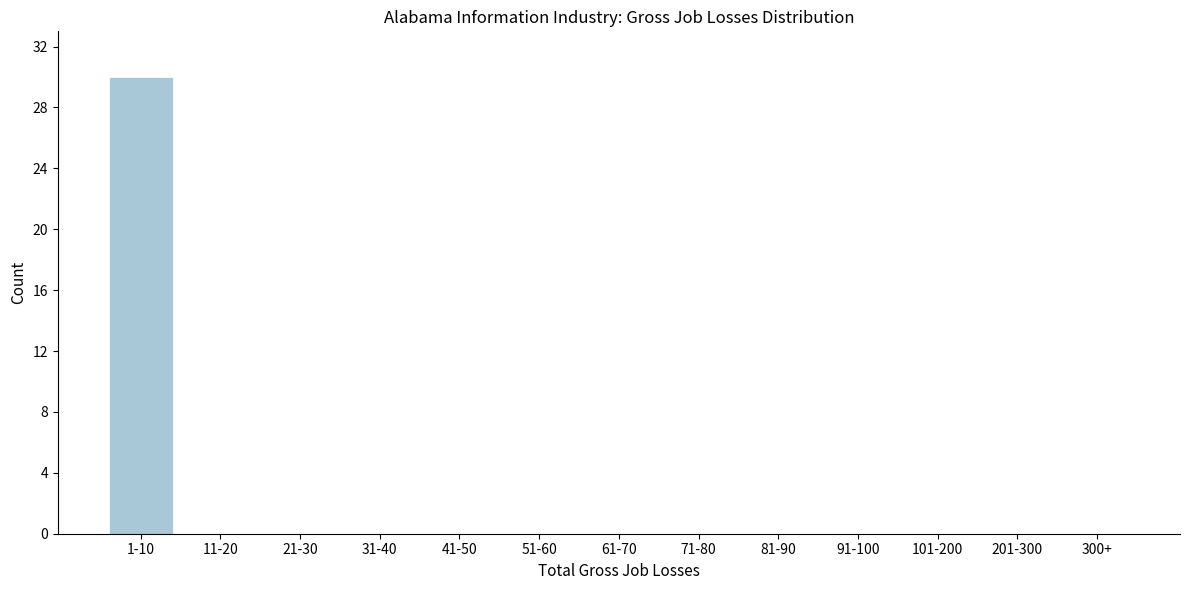

Reading left to right, transcribe all the data shown in this chart.

1-10=30	11-20=0	21-30=0	31-40=0	41-50=0	51-60=0	61-70=0	71-80=0	81-90=0	91-100=0	101-200=0	201-300=0	300+=0